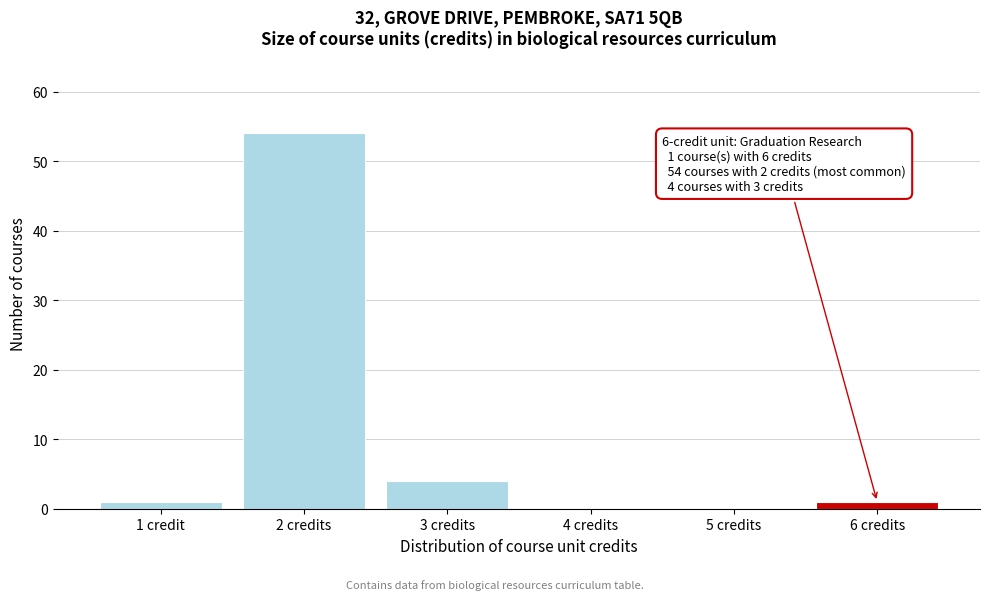

Reading right to left, list all the values displayed in this chart.

6 credits=1	5 credits=0	4 credits=0	3 credits=4	2 credits=54	1 credit=1